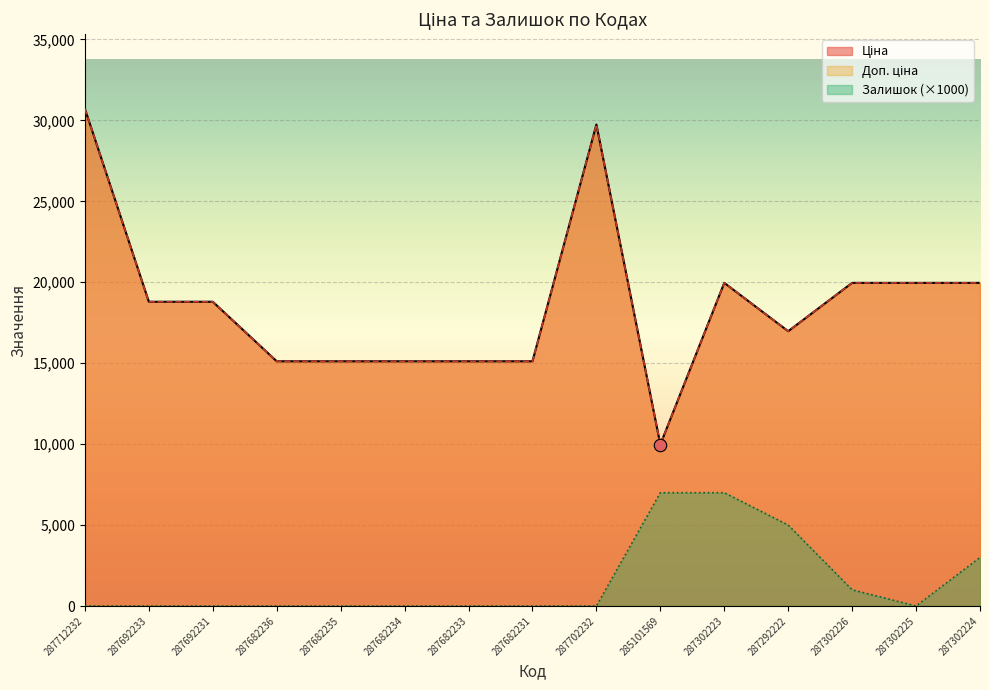

What is the total value across all series at 287682233?

30240.0